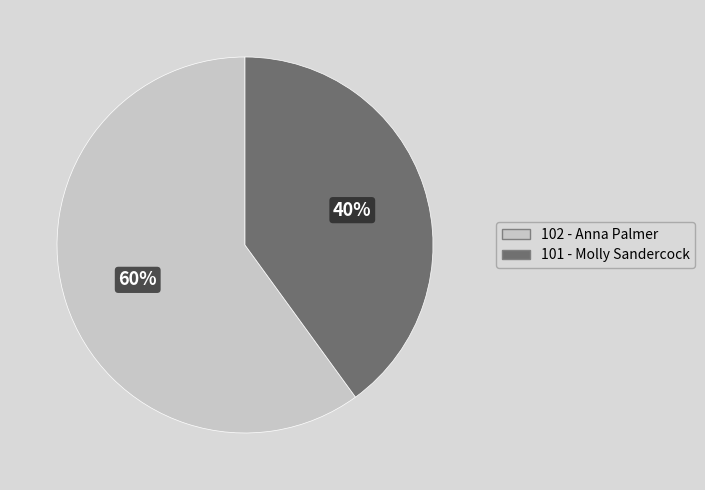

To the nearest percent, what portion does 101 - Molly Sandercock represent?

40%